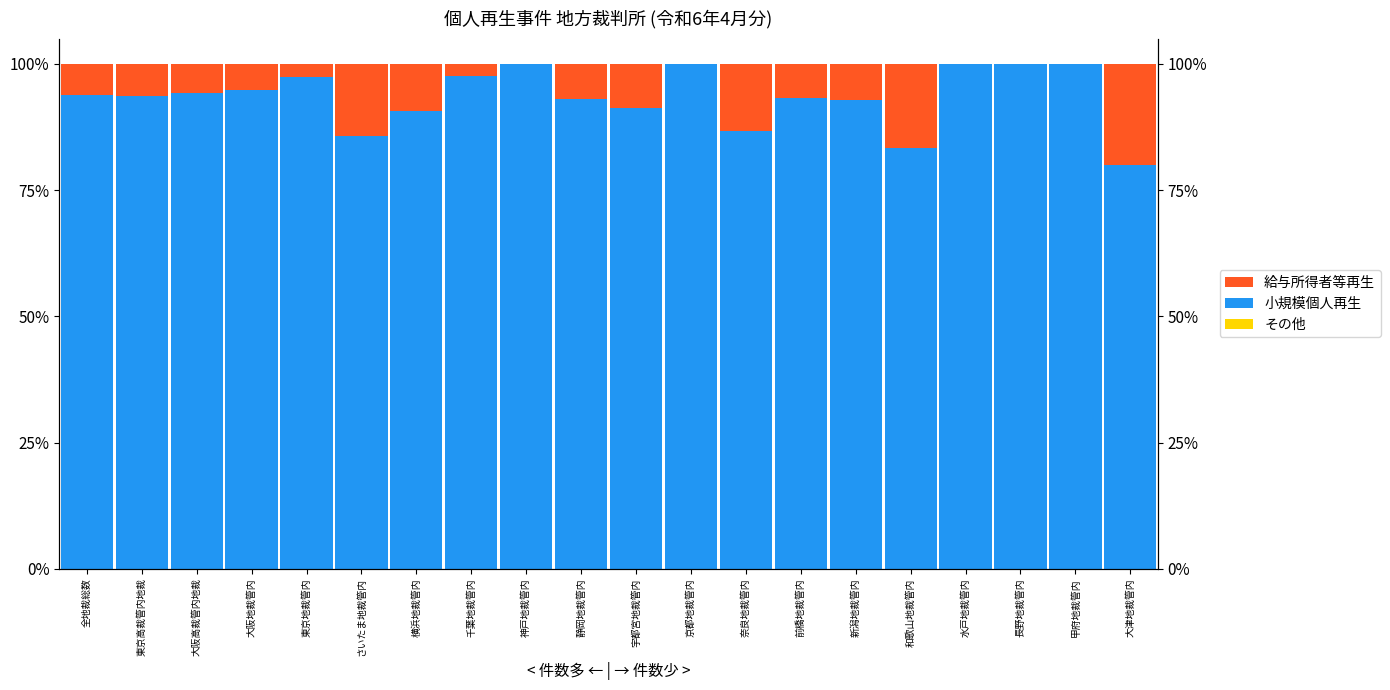

Which series has the widest spread of values?

小規模個人再生